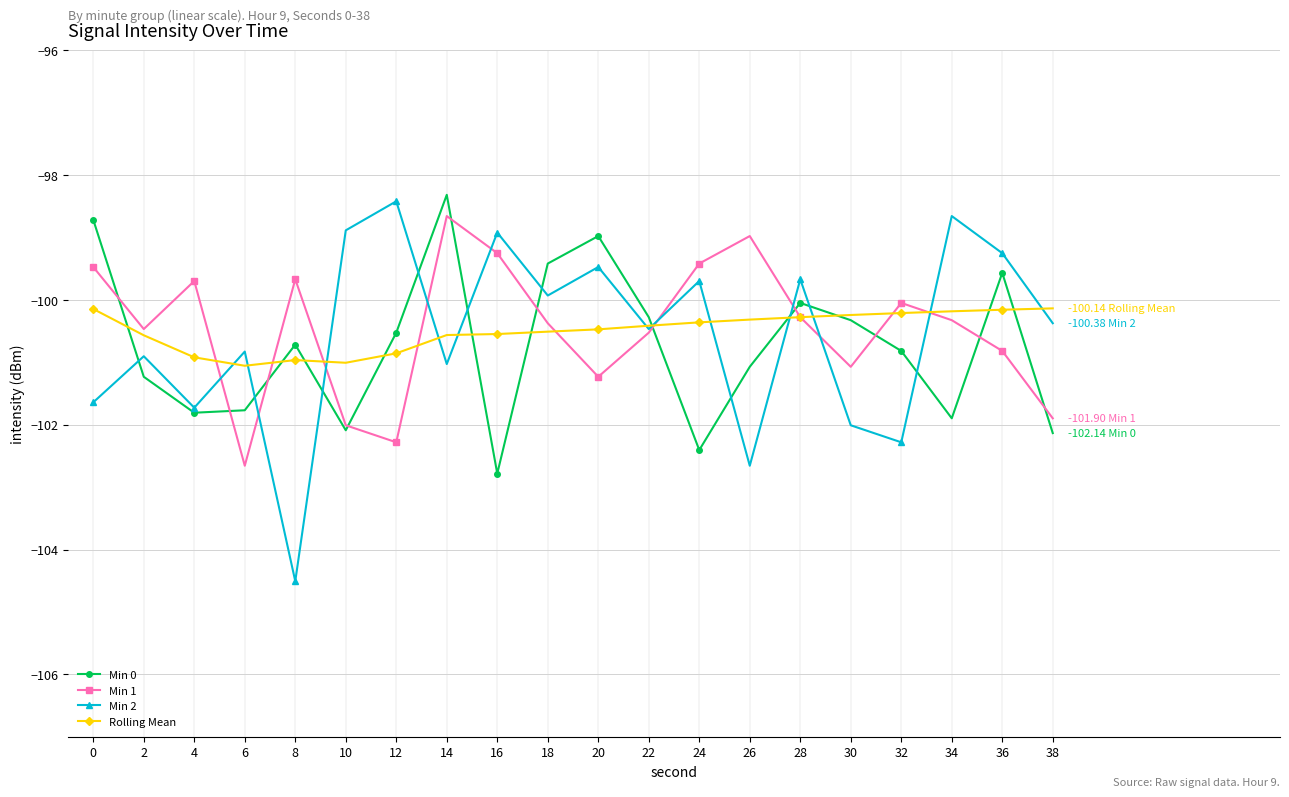

How many data points in Min 0 are above -100?

5